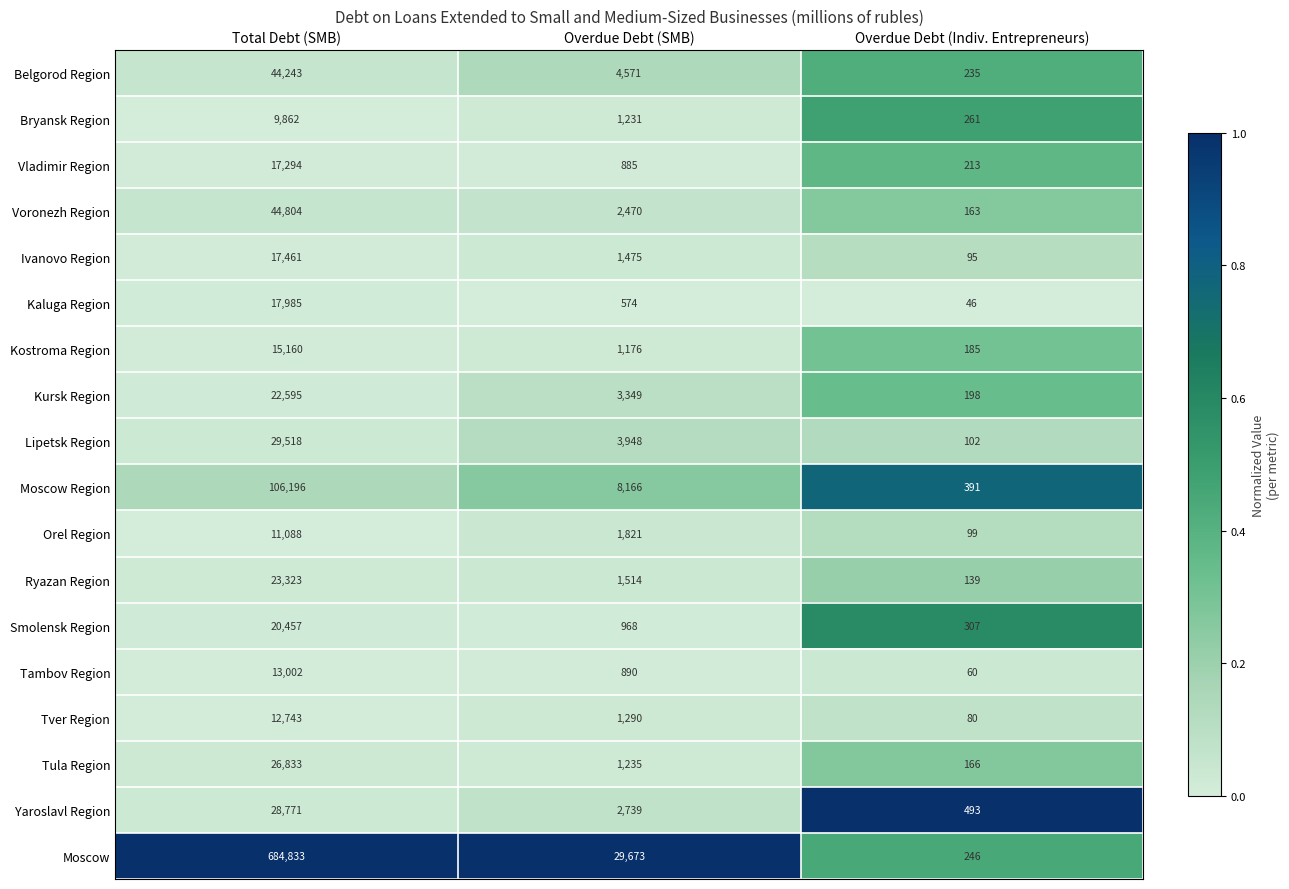

How many distinct data groups are displayed?

18